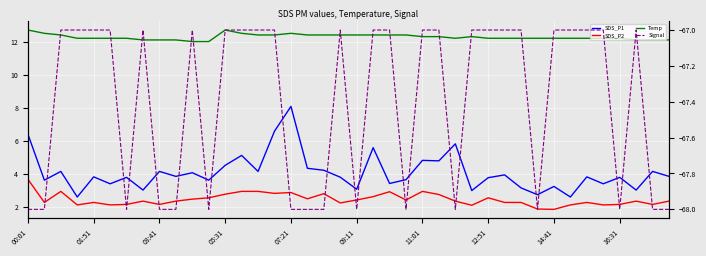

The value of Signal at 13 is -67.0. True or false?

True